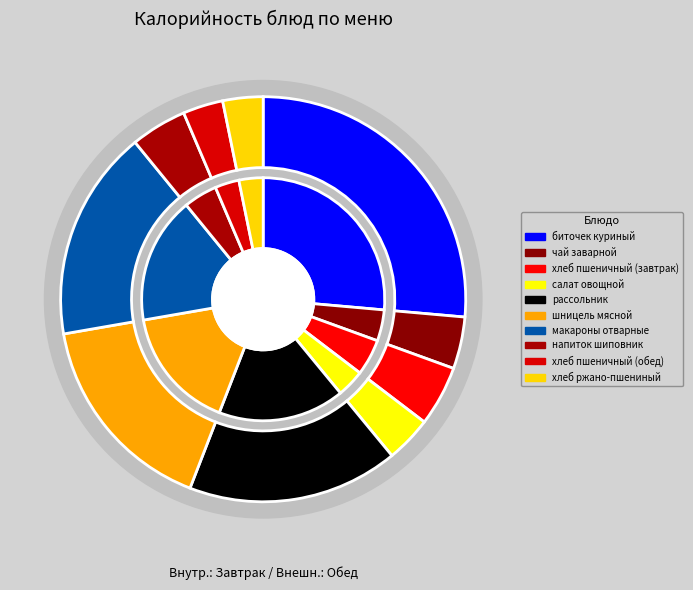

To the nearest percent, what portion does чай заварной represent?

4%